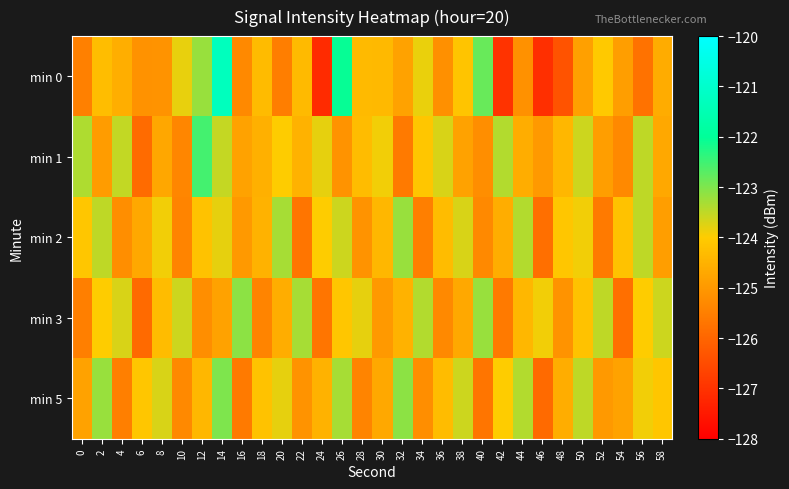

List the series in order of their peak value, highest first.

min 0, min 1, min 5, min 3, min 2